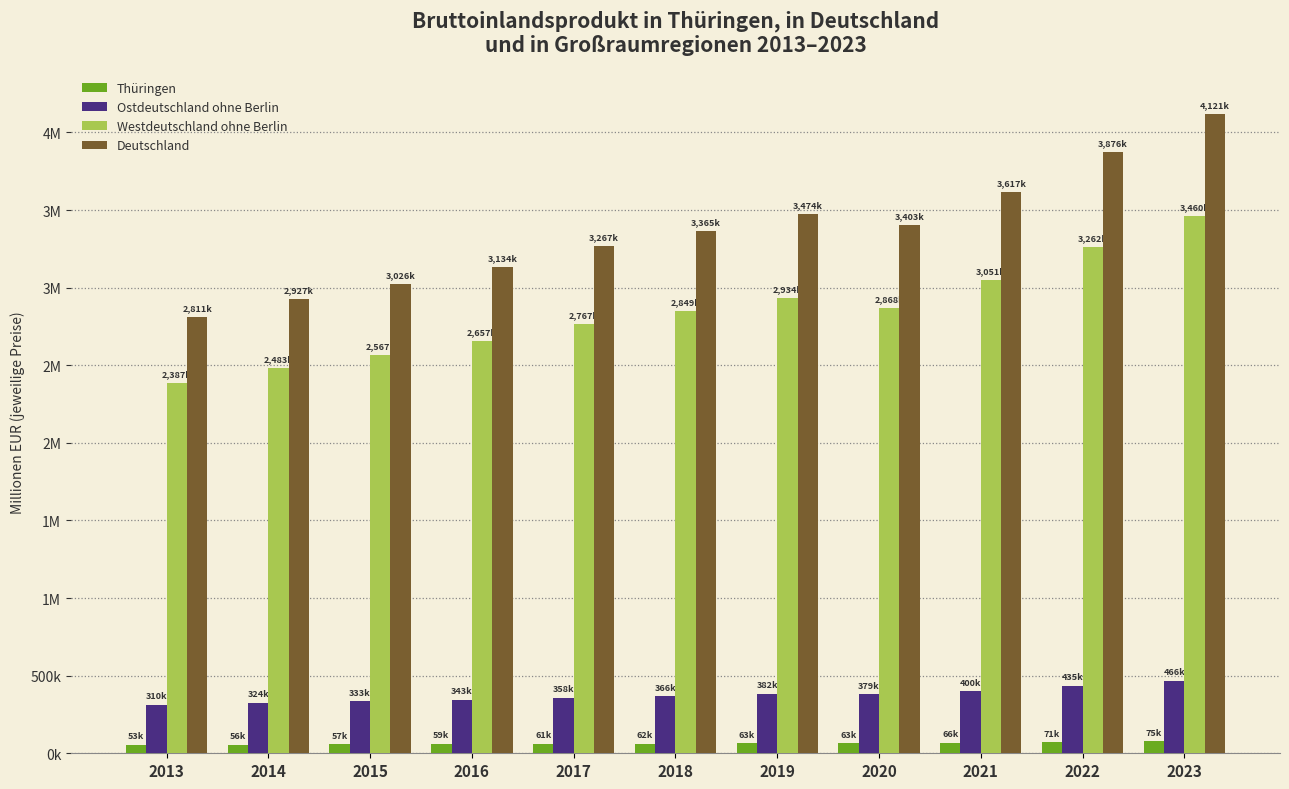

True or false: Westdeutschland ohne Berlin has a value of 3937927.7 at 2014.

False